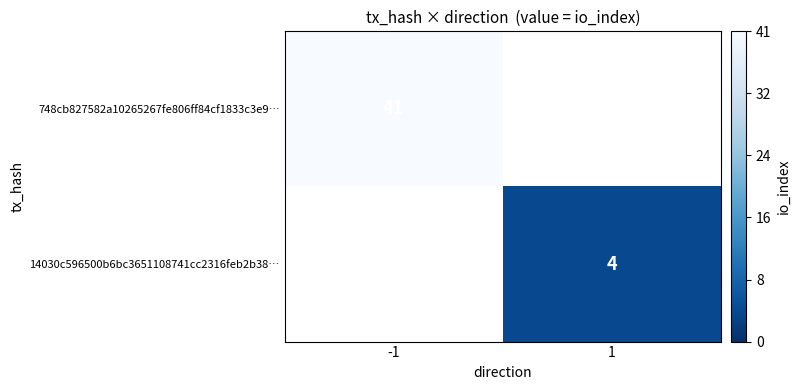

Is the value of 14030c596500b6bc3651108741cc2316feb2b38… at 1 greater than the value of 748cb827582a10265267fe806ff84cf1833c3e9… at -1?

No